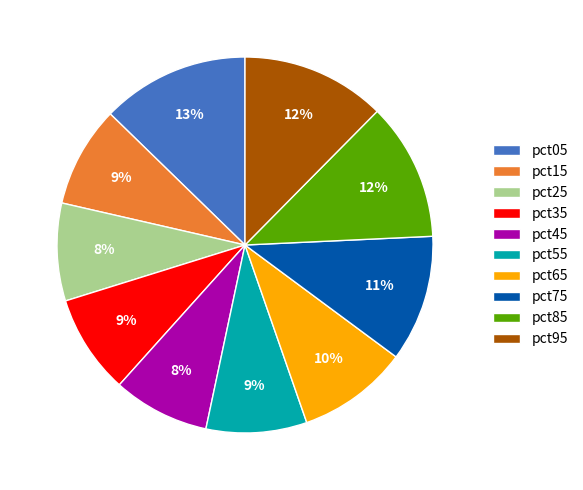

How many segments does this pie chart have?

10